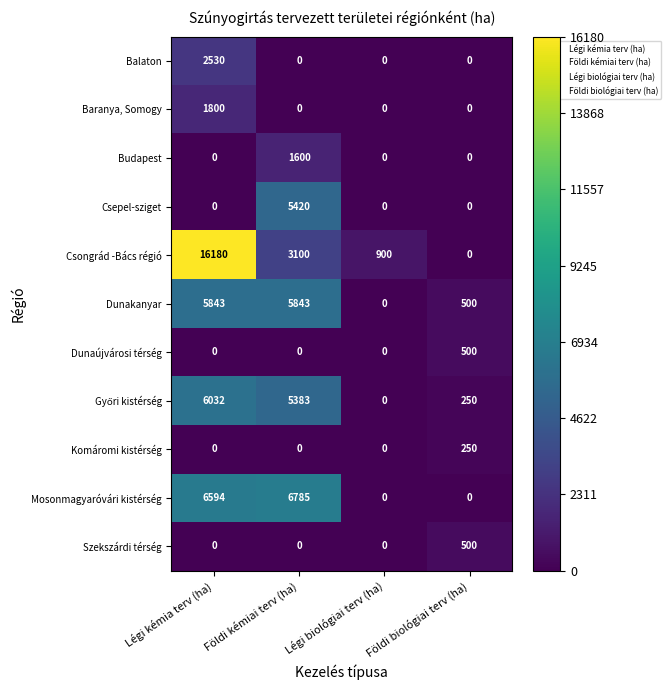

What value does the Dunaújvárosi térség series have at Földi biológiai terv (ha), to the nearest 50?

500